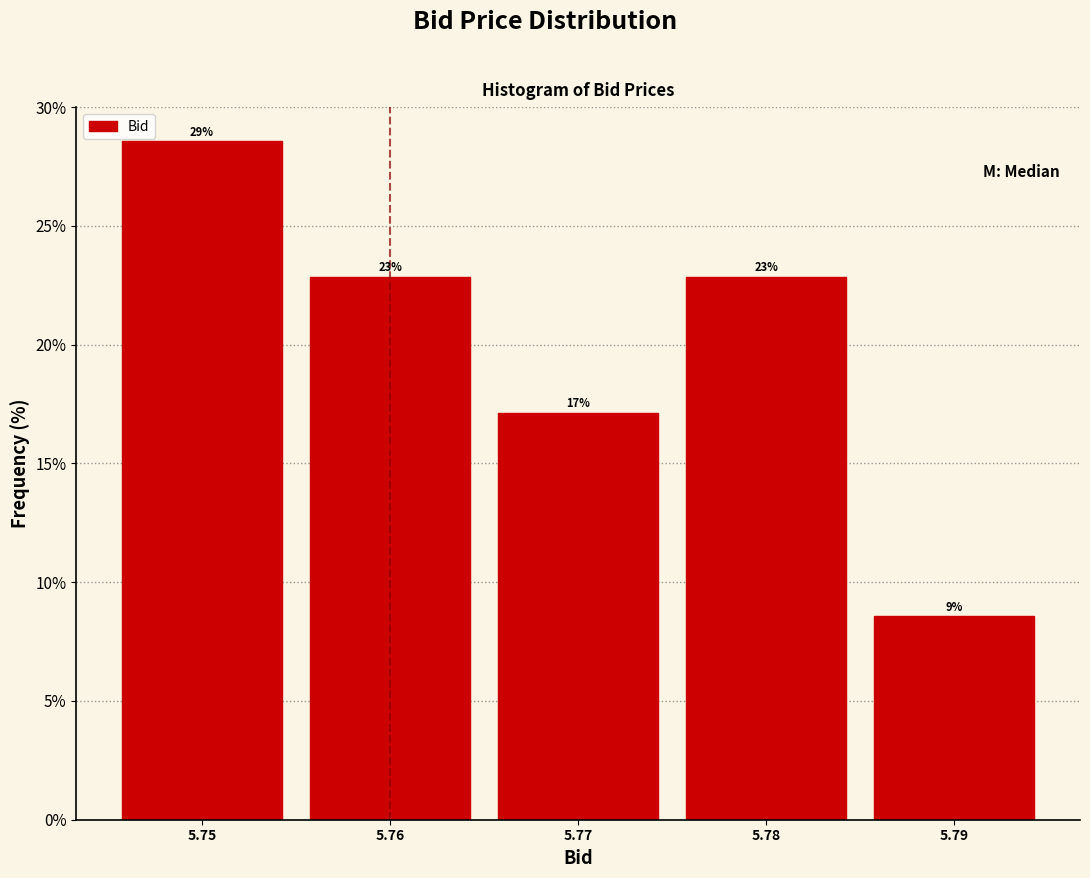

How many bars are there in total?

5